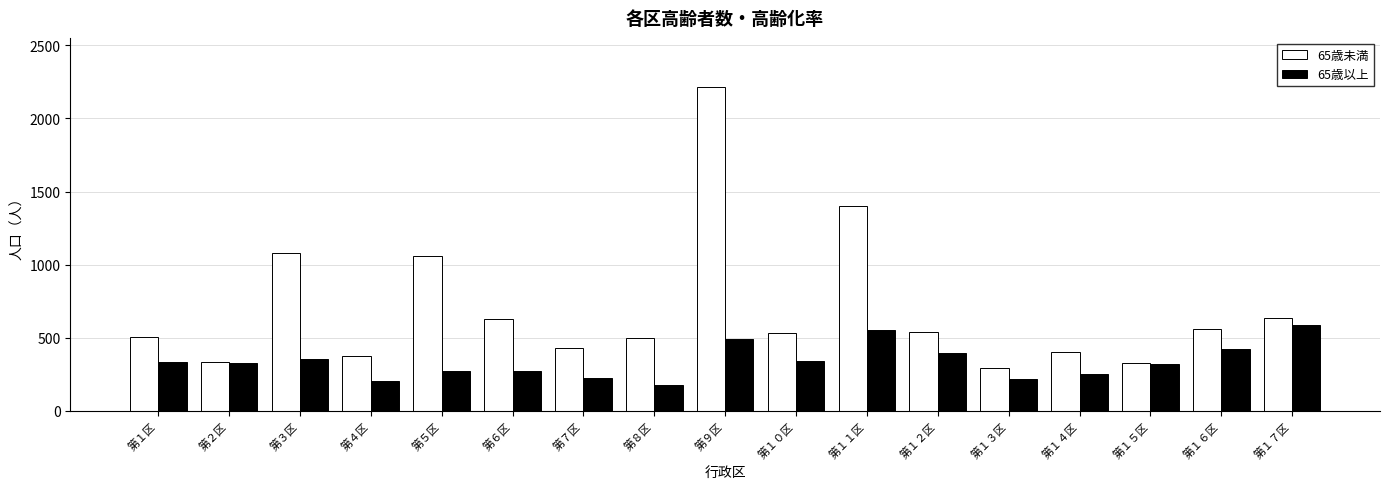

List the series in order of their peak value, highest first.

65歳未満, 65歳以上